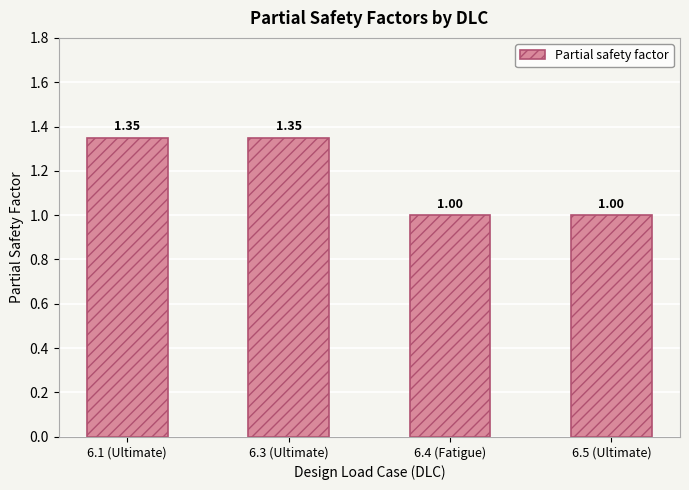

What position from the right is 6.1 (Ultimate)?

4